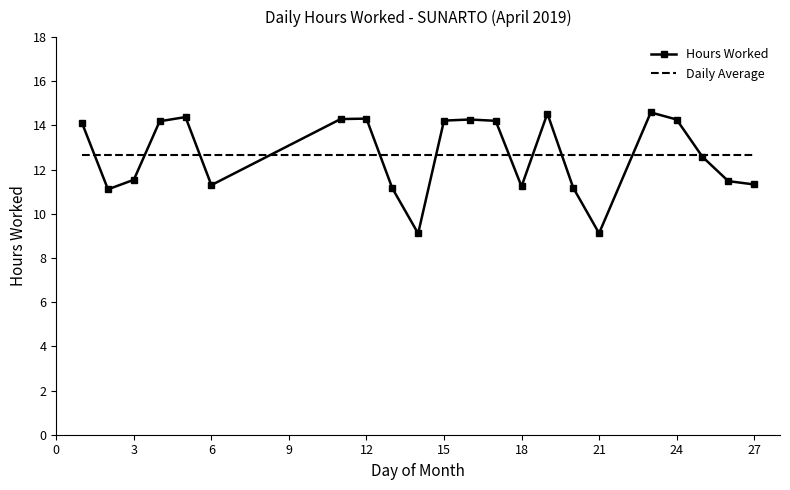

Rank the series by their maximum value, from lowest to highest.

Daily Average, Hours Worked